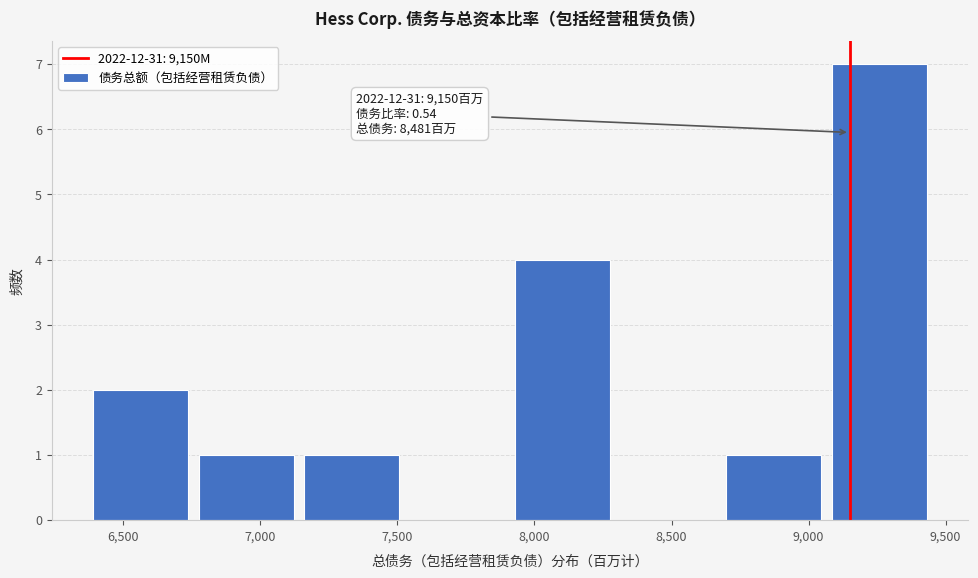

Which range on the x-axis has the tallest bar?

9050 to 9450